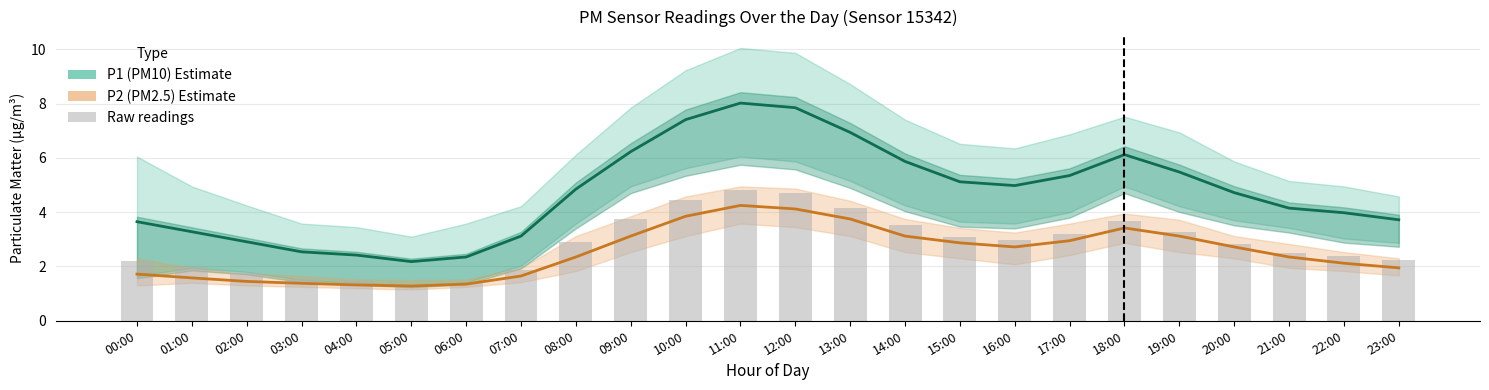

What is the spread (max minus min) of values at 04:00?

1.1